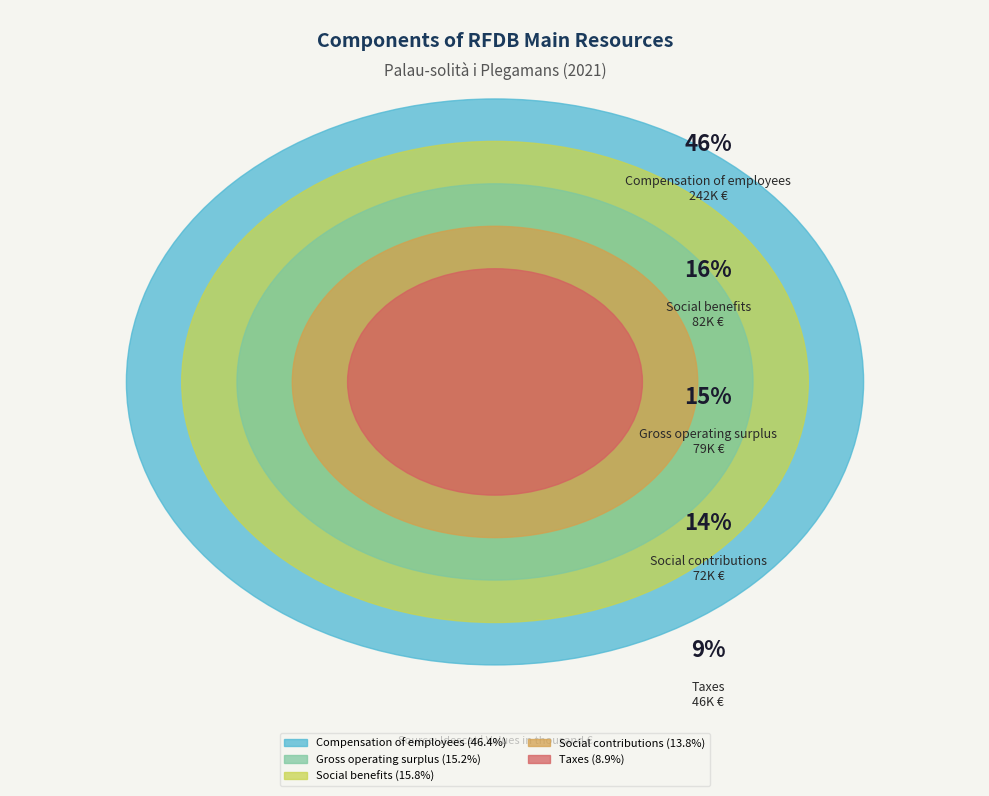

What is the total percentage of Taxes and Social benefits?

24.6%